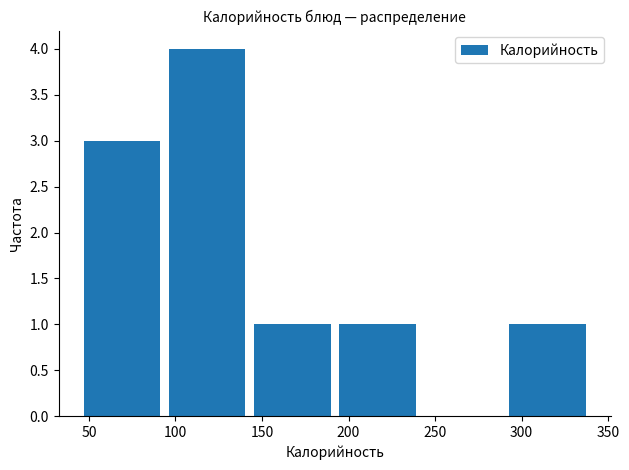

Reading left to right, transcribe this chart: for each bar, give the range it covers on the x-axis and its height. Neither the bar edges nor the heights are printed on the chart, so give them approximately, as read against the axes.

45 to 95: 3
95 to 145: 4
145 to 195: 1
195 to 245: 1
245 to 295: 0
295 to 340: 1